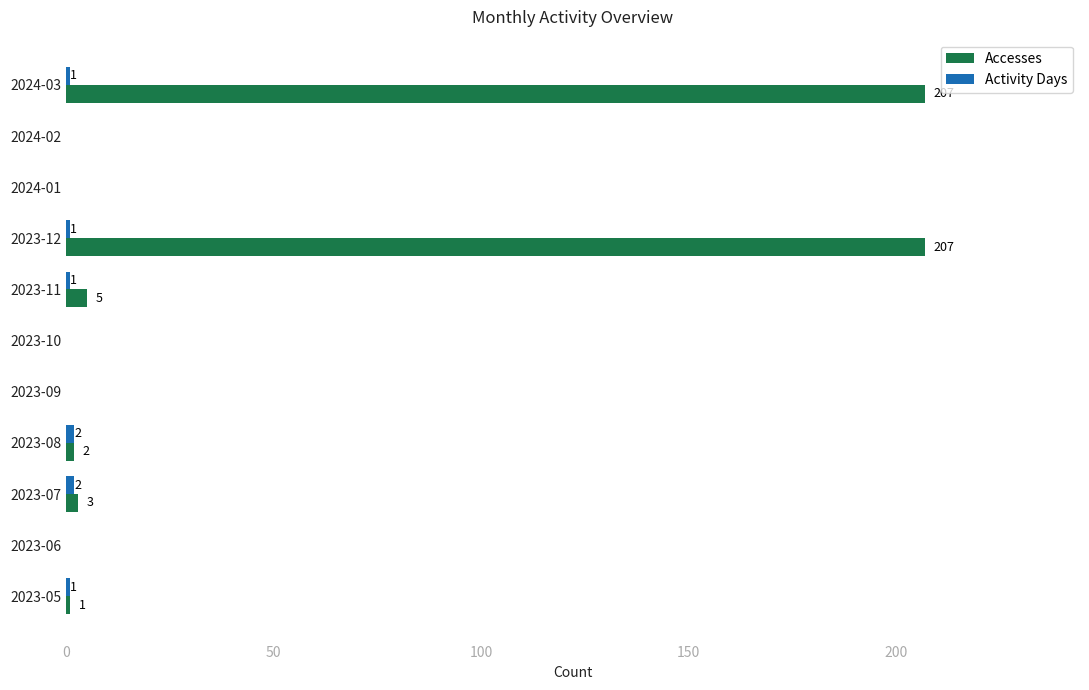

The value of Accesses at 2024-02 is 0. True or false?

True